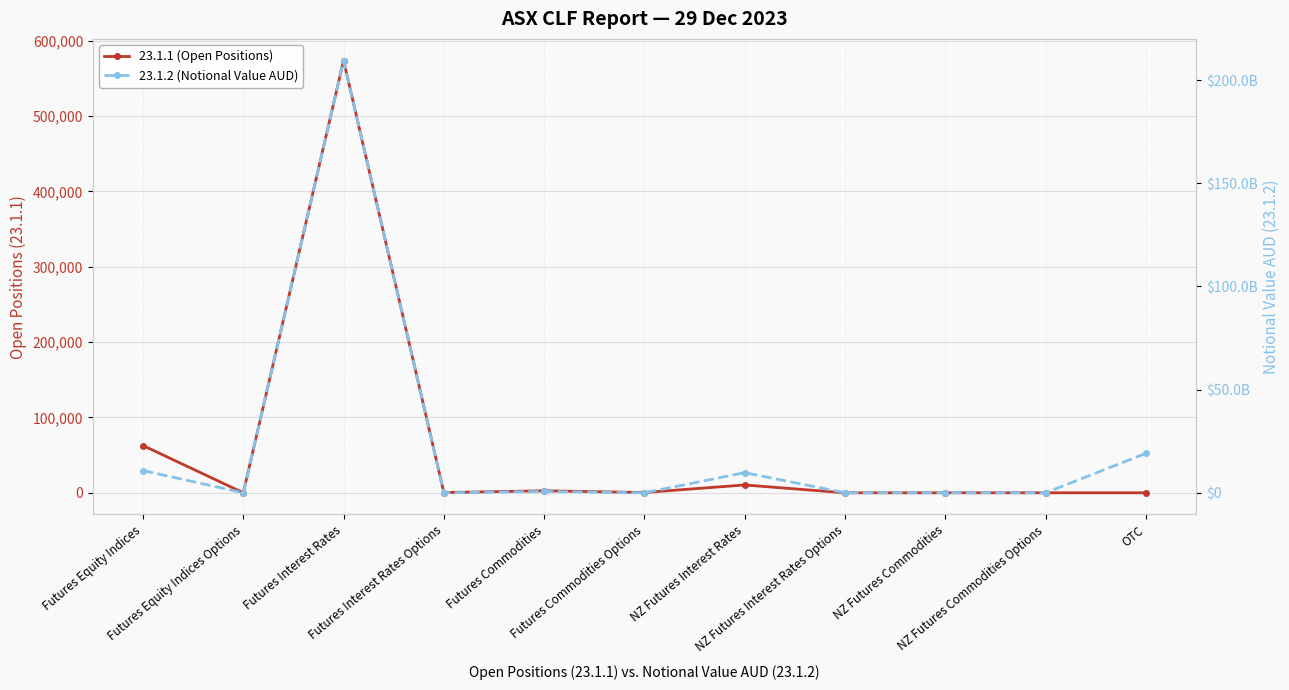

Reading left to right, list all the values displayed in this chart.

23.1.1 (Open Positions): Futures Equity Indices=62721.0	Futures Equity Indices Options=7.0	Futures Interest Rates=573731.0	Futures Interest Rates Options=330.0	Futures Commodities=2678.0	Futures Commodities Options=399.0	NZ Futures Interest Rates=10401.0	NZ Futures Interest Rates Options=0.0	NZ Futures Commodities=2.0	NZ Futures Commodities Options=37.0	OTC=45.0
23.1.2 (Notional Value AUD): Futures Equity Indices=10788100356.3	Futures Equity Indices Options=0.0	Futures Interest Rates=209460276756.6	Futures Interest Rates Options=0.0	Futures Commodities=669793572.2	Futures Commodities Options=0.0	NZ Futures Interest Rates=9774460317.5	NZ Futures Interest Rates Options=0.0	NZ Futures Commodities=47799621.0	NZ Futures Commodities Options=0.0	OTC=19093142857.1